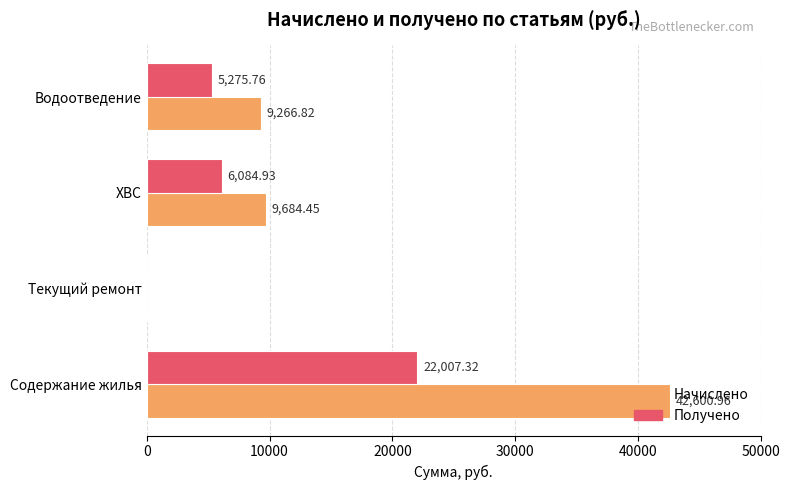

Where is Получено nearest to the value 11003?

ХВС